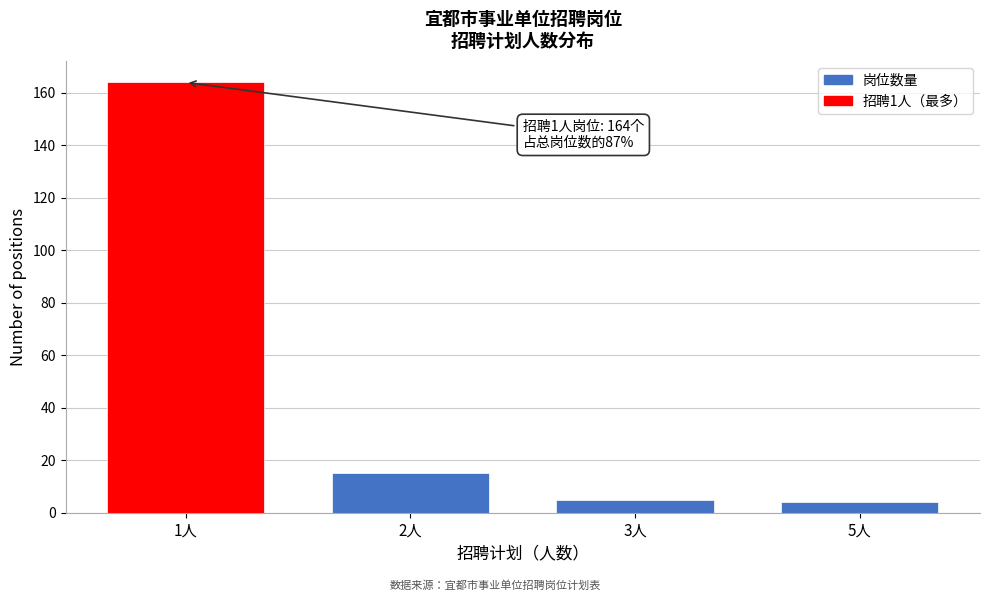

Reading left to right, what are all the values shown in this chart?

1人=164	2人=15	3人=5	5人=4